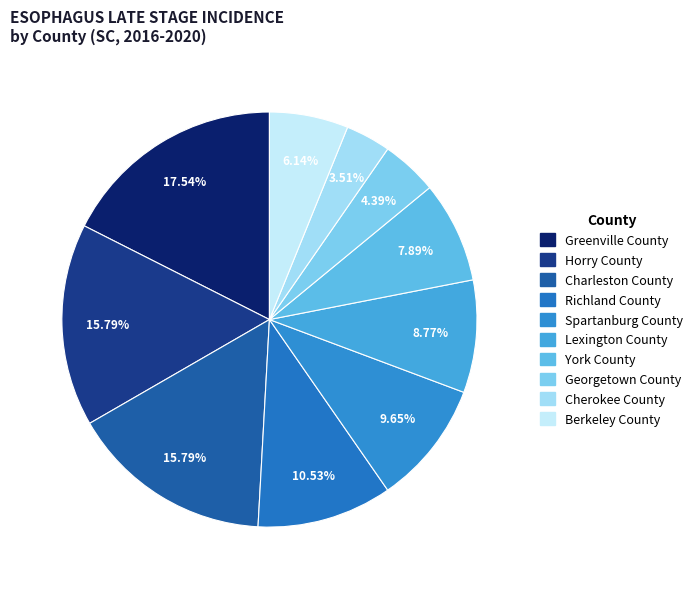

To the nearest percent, what percentage of the pie is Lexington County?

9%